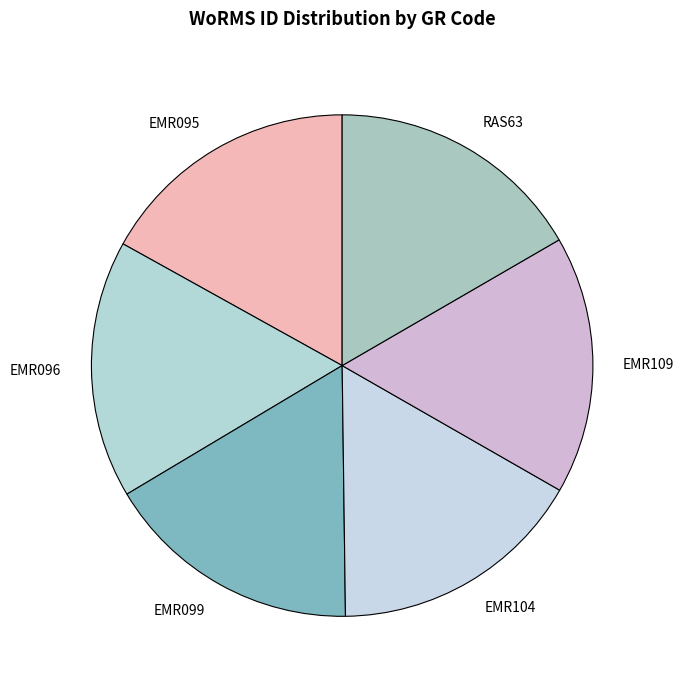

The RAS63 slice represents 17% of the pie. True or false?

True